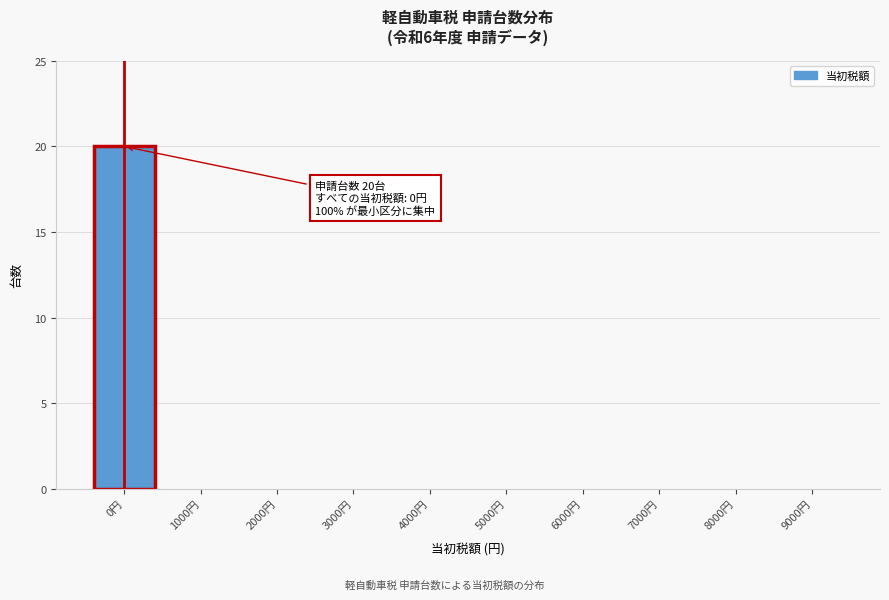

Reading left to right, transcribe all the data shown in this chart.

0円=20	1000円=0	2000円=0	3000円=0	4000円=0	5000円=0	6000円=0	7000円=0	8000円=0	9000円=0